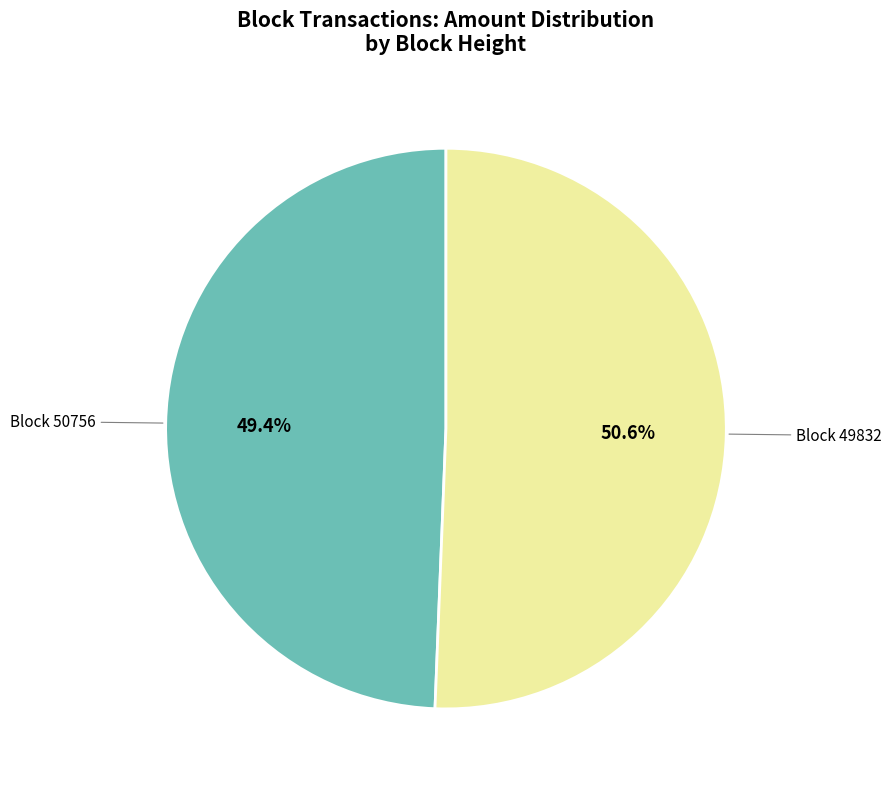

Does Block 50756 account for over 50% of the chart?

No